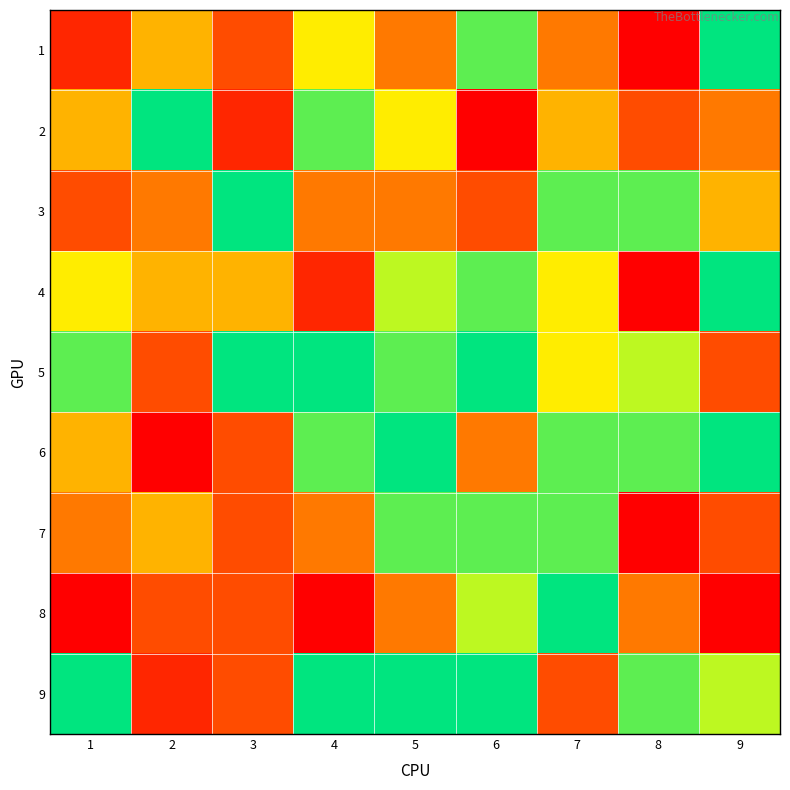

List the series in order of their peak value, highest first.

1, 2, 3, 4, 5, 6, 8, 9, 7